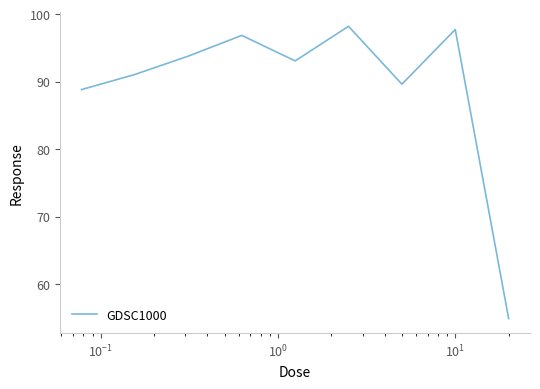

What is the difference between the maximum and minimum values?

43.3